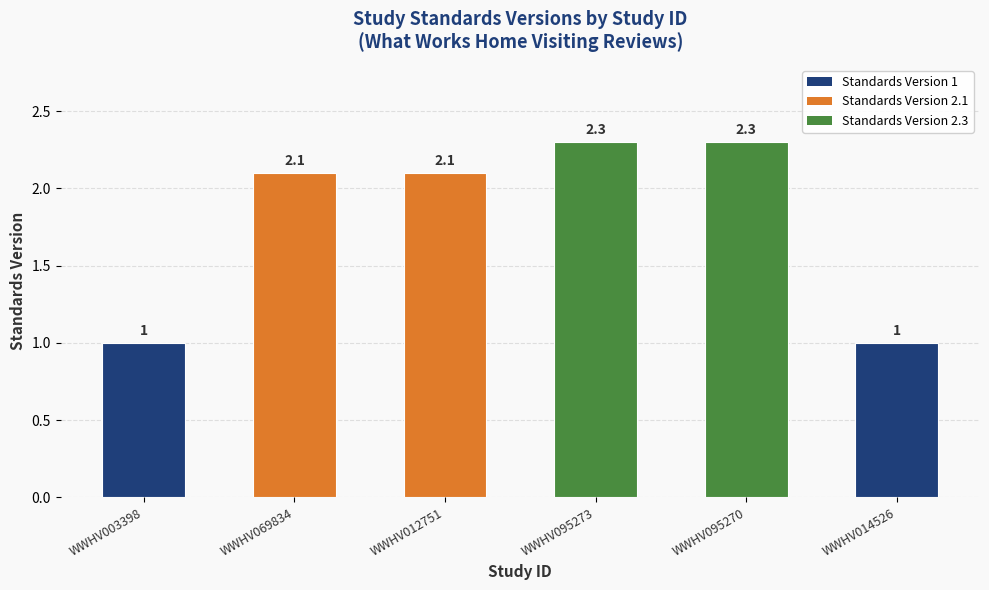

What is the greatest value displayed?

2.3